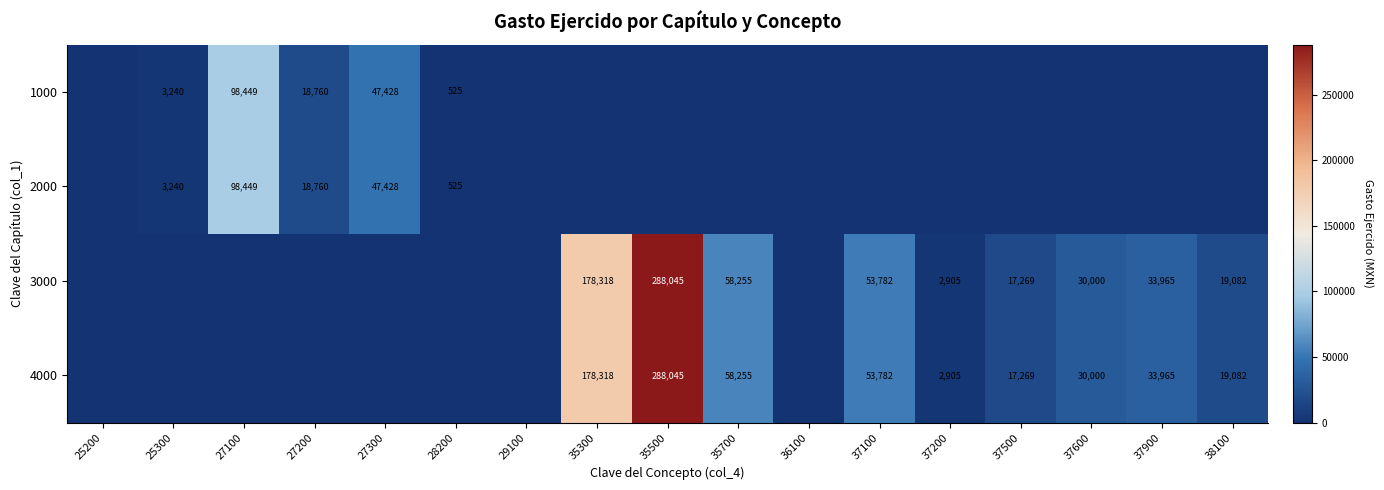

True or false: 4000 has a value of 1083 at 37200.

False